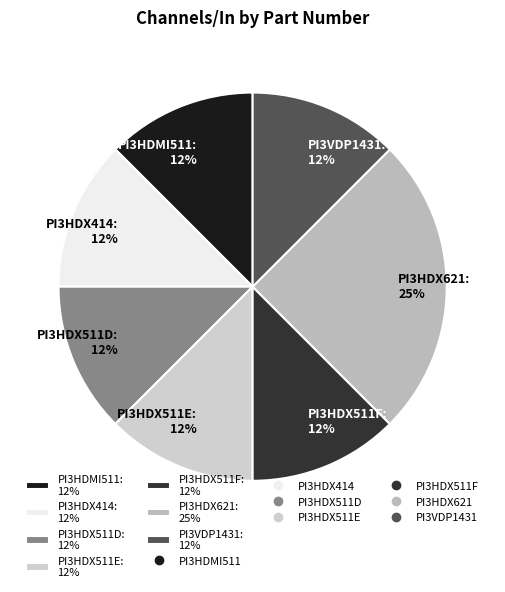

What is the ratio of the value at PI3HDX511E to the value at PI3VDP1431?

1.0